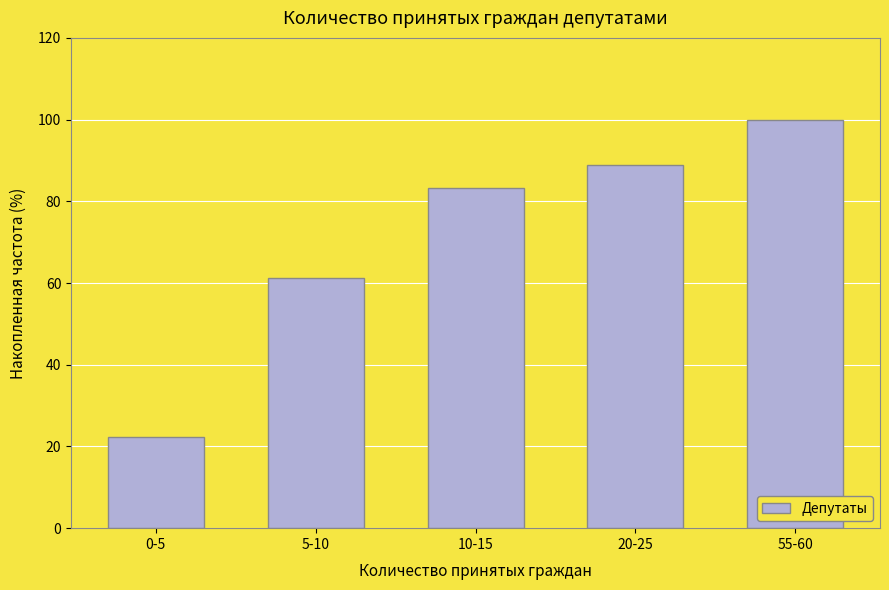

Reading right to left, what are all the values shown in this chart?

100.0	88.9	83.3	61.1	22.2